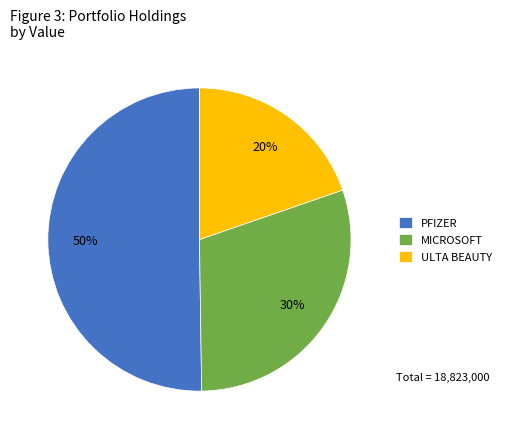

What is the smallest slice in the pie chart?

ULTA BEAUTY